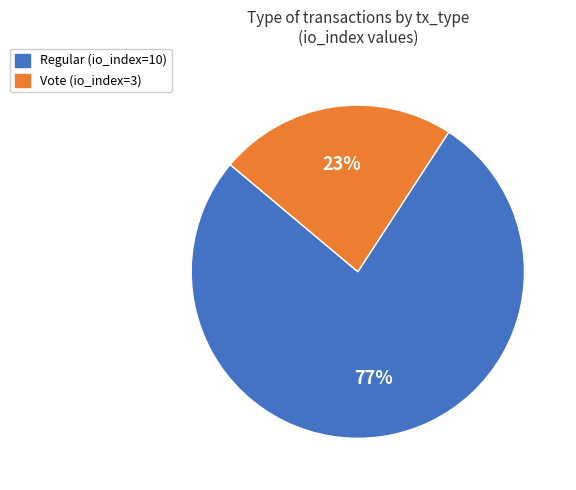

To the nearest percent, what is the difference between the Vote and Regular slice percentages?

54%